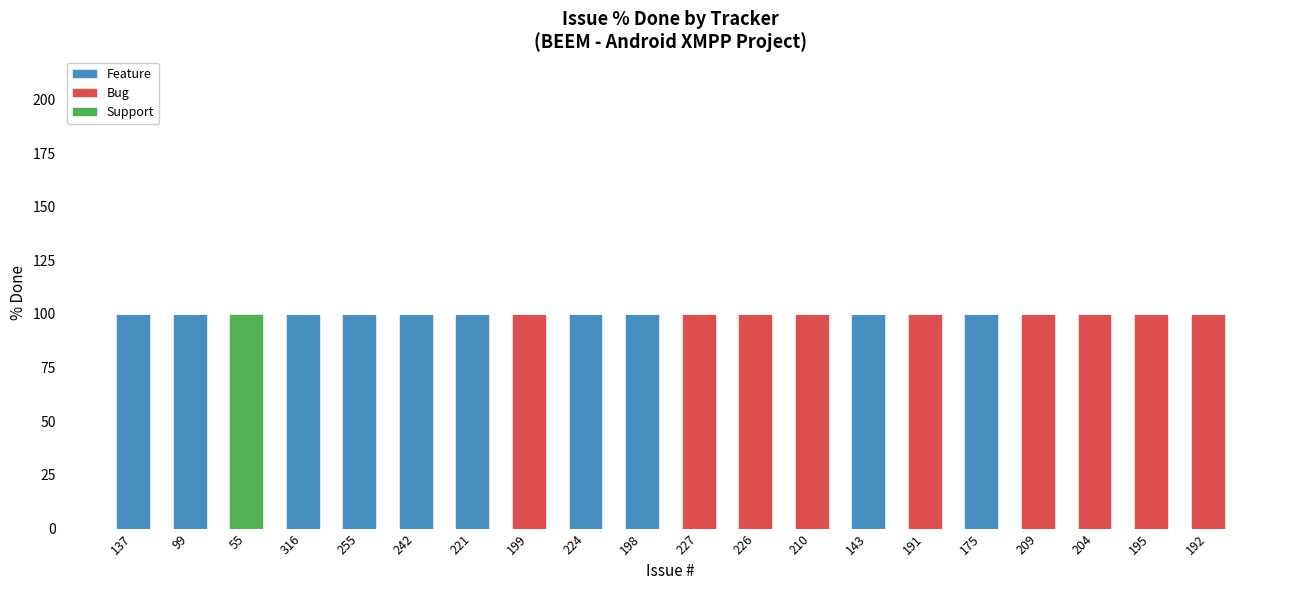

What is the maximum value for Feature?

100